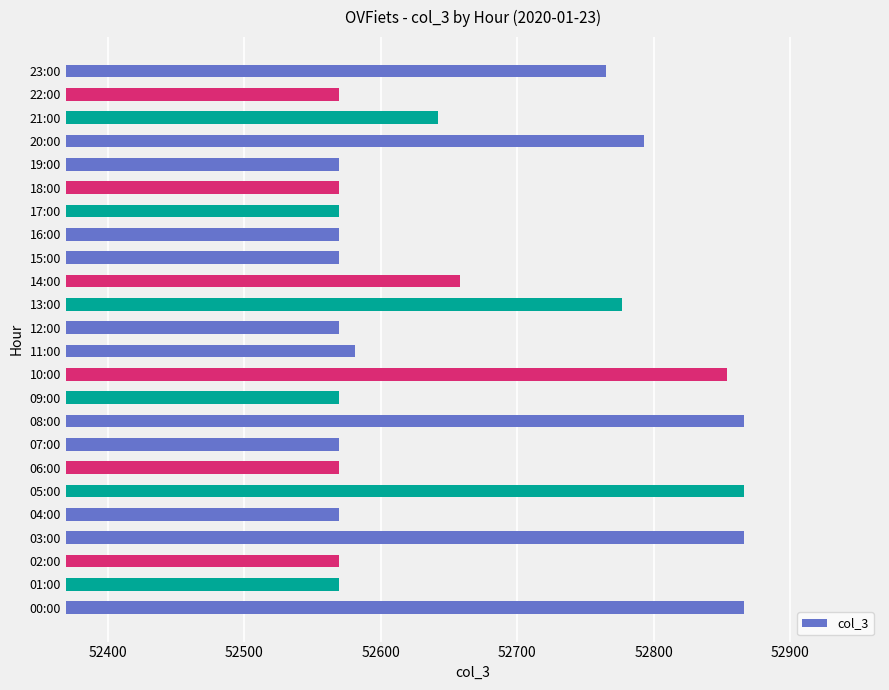

What is the maximum value shown in the chart?

52866